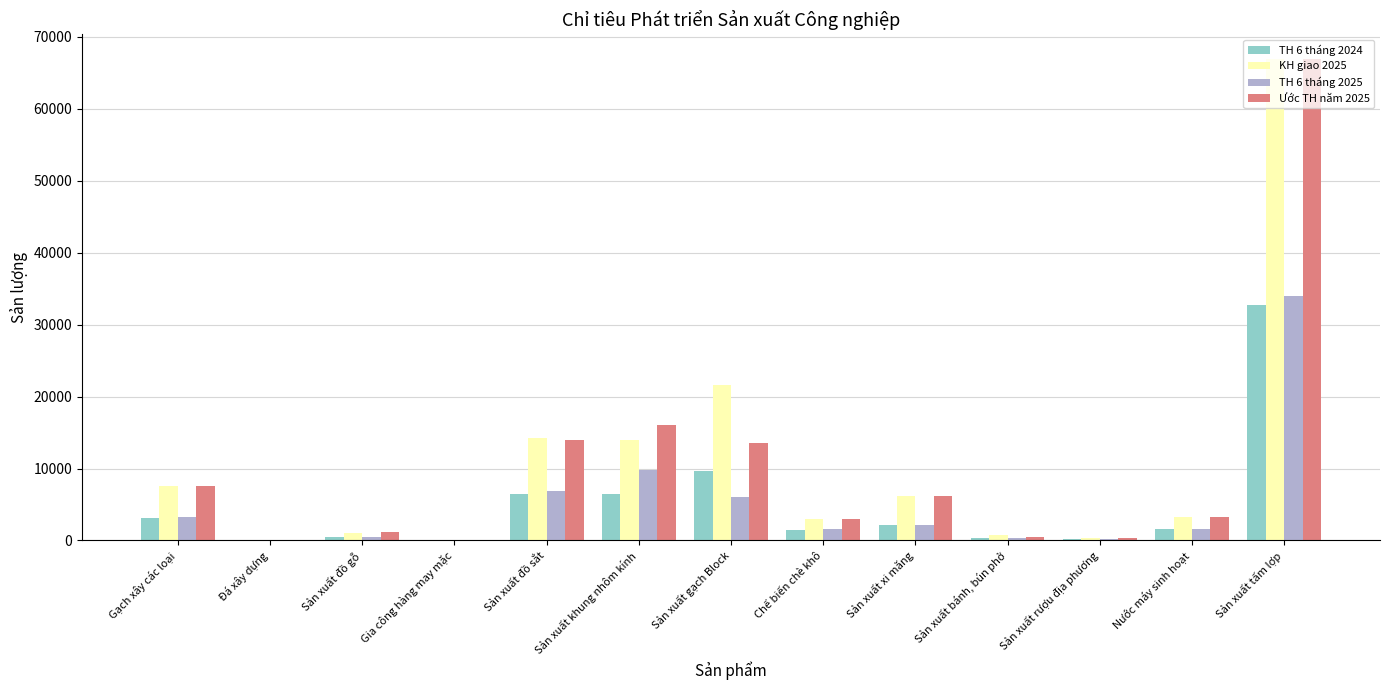

How many categories are shown in the chart?

13